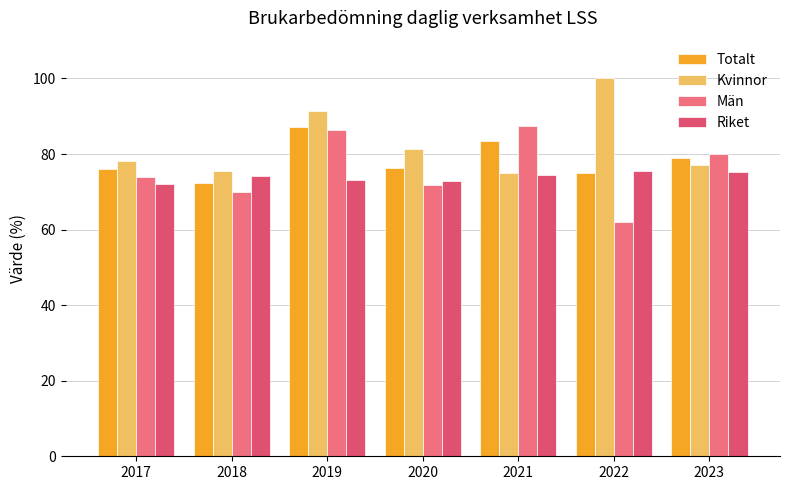

Is the value of Kvinnor at 2022 greater than the value of Riket at 2021?

Yes